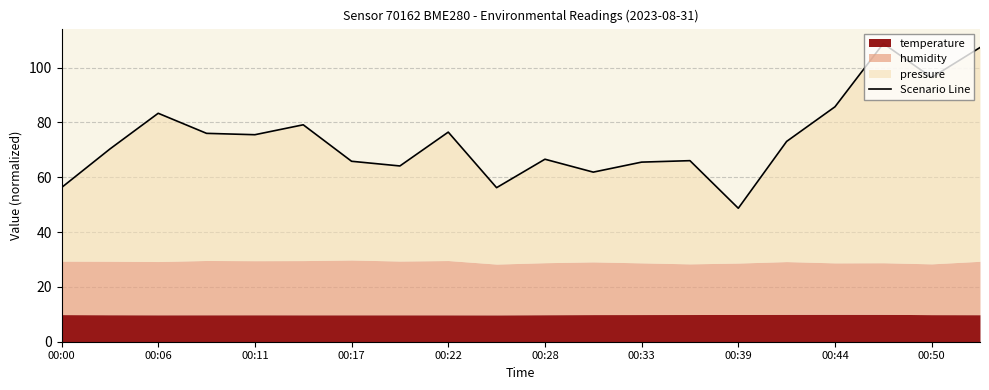

What position from the left is 13?

14